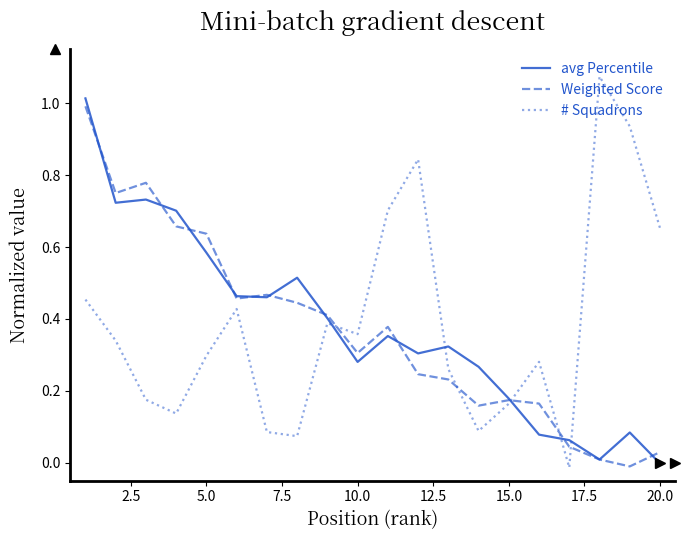

True or false: avg Percentile and # Squadrons intersect in this chart.

True